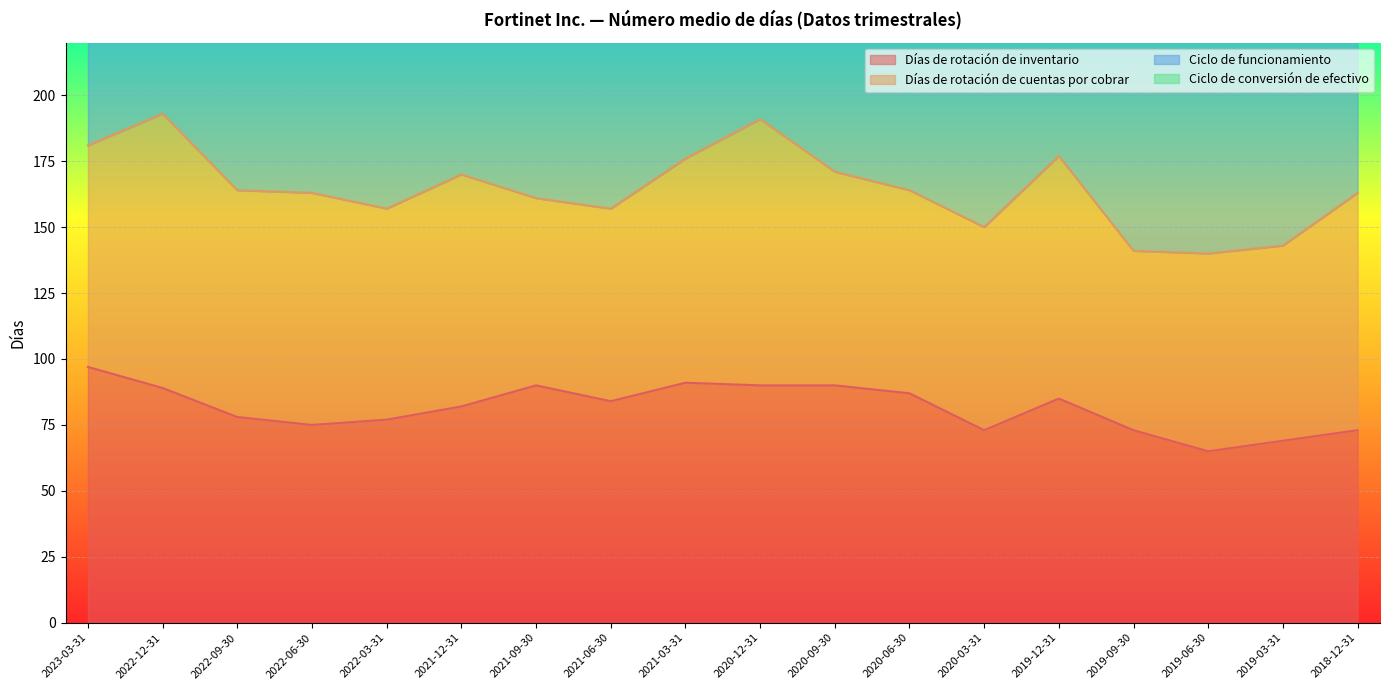

Is the value of Días de rotación de inventario at 2018-12-31 greater than the value of Ciclo de funcionamiento at 2020-03-31?

No